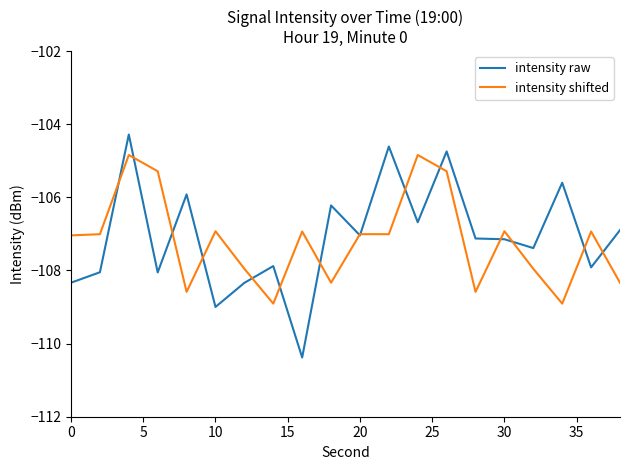

In intensity raw, how many points are lower than both neighbors (excluding endpoints)?

7